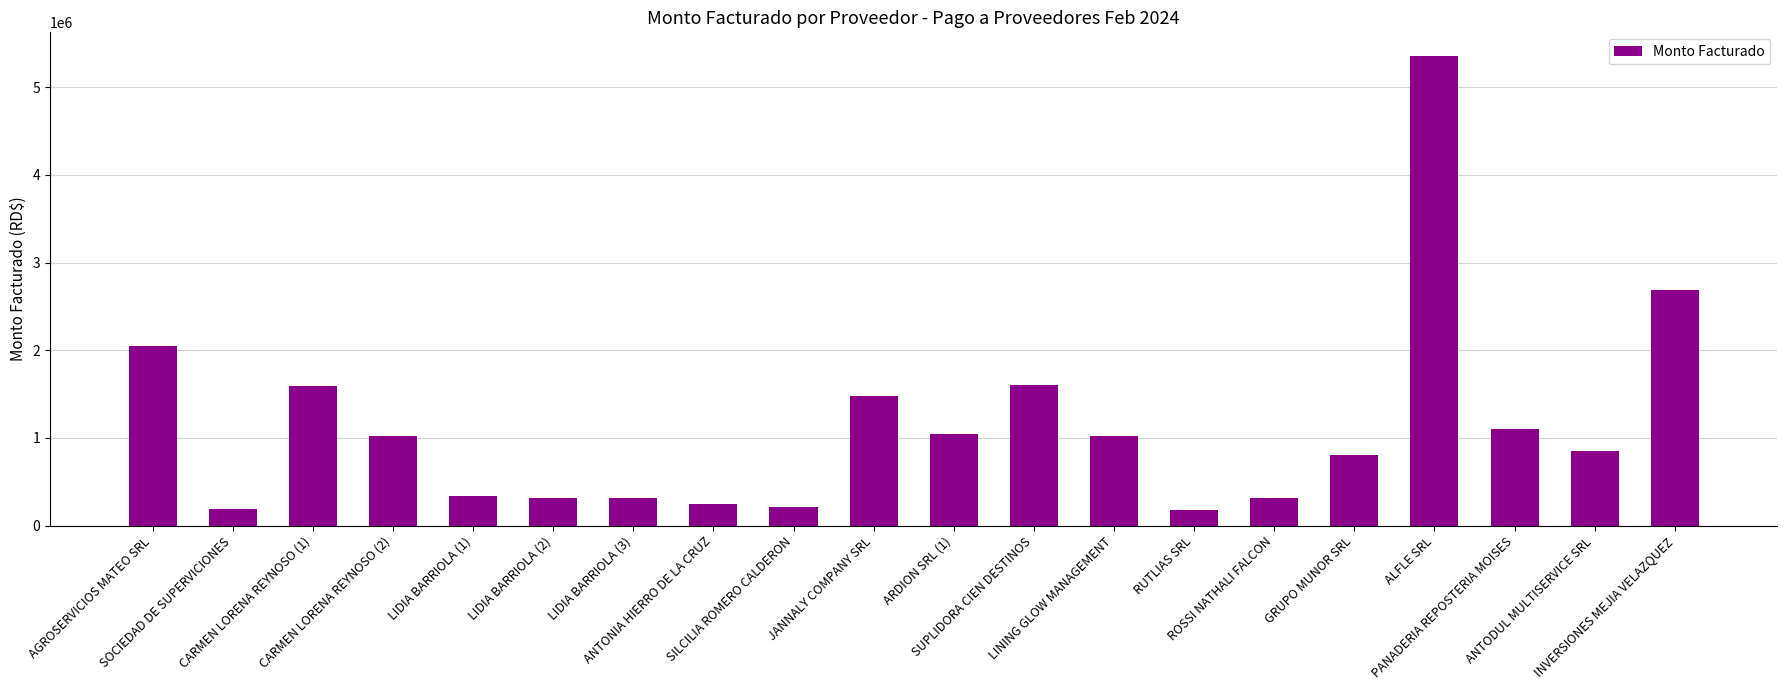

What is the average value?

1136112.0